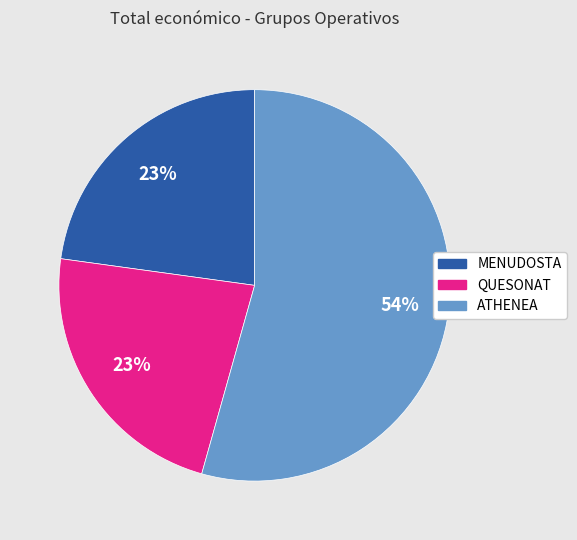

What percentage is the ATHENEA slice, to the nearest percent?

54%